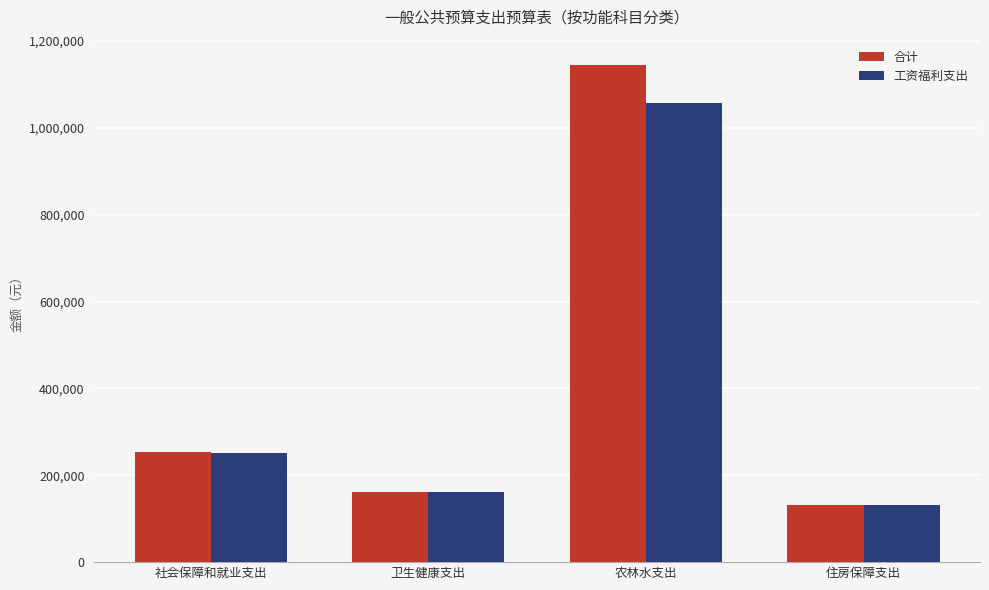

What is the minimum value for 合计?

132540.5